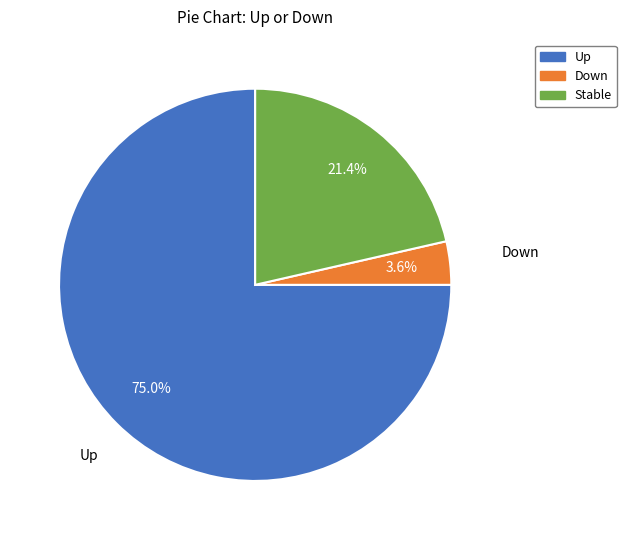

To the nearest percent, what is the difference between the largest and smallest slice percentages?

71%